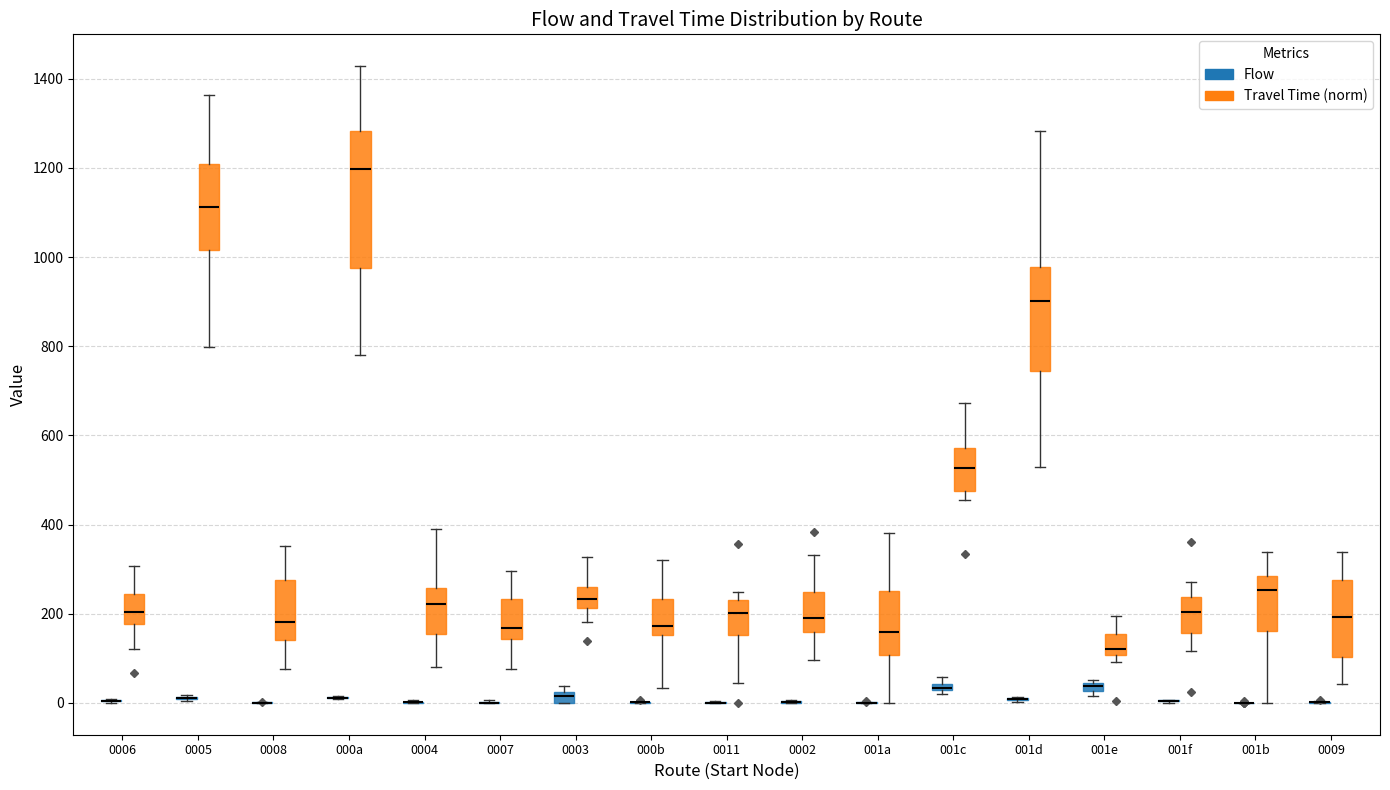

Where does the upper whisker of the box for 001d (Travel Time (norm)) end on the y-axis? The values are not printed on the chart, so give them approximately, as read against the axis.

1280